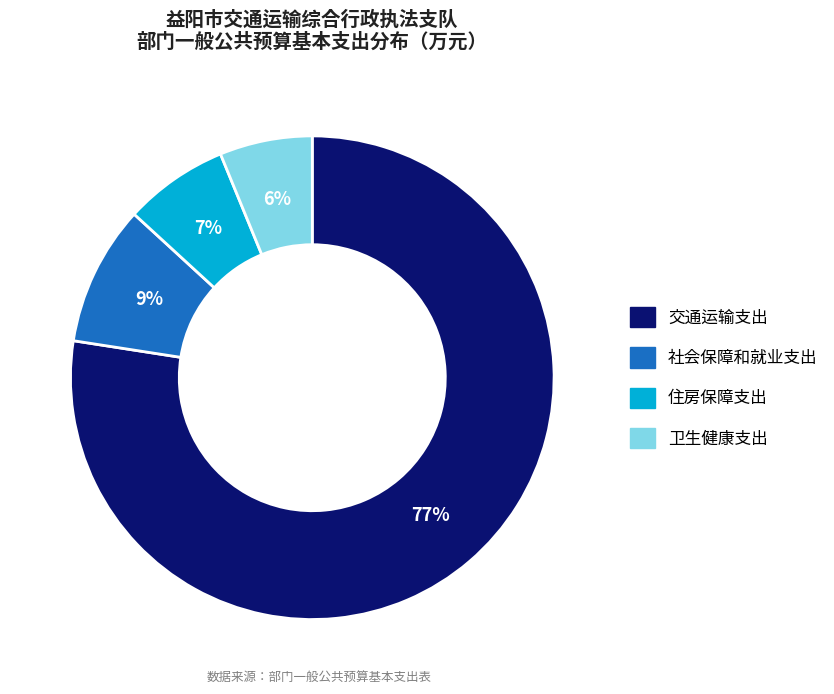

Which category has the smallest portion of the pie?

卫生健康支出